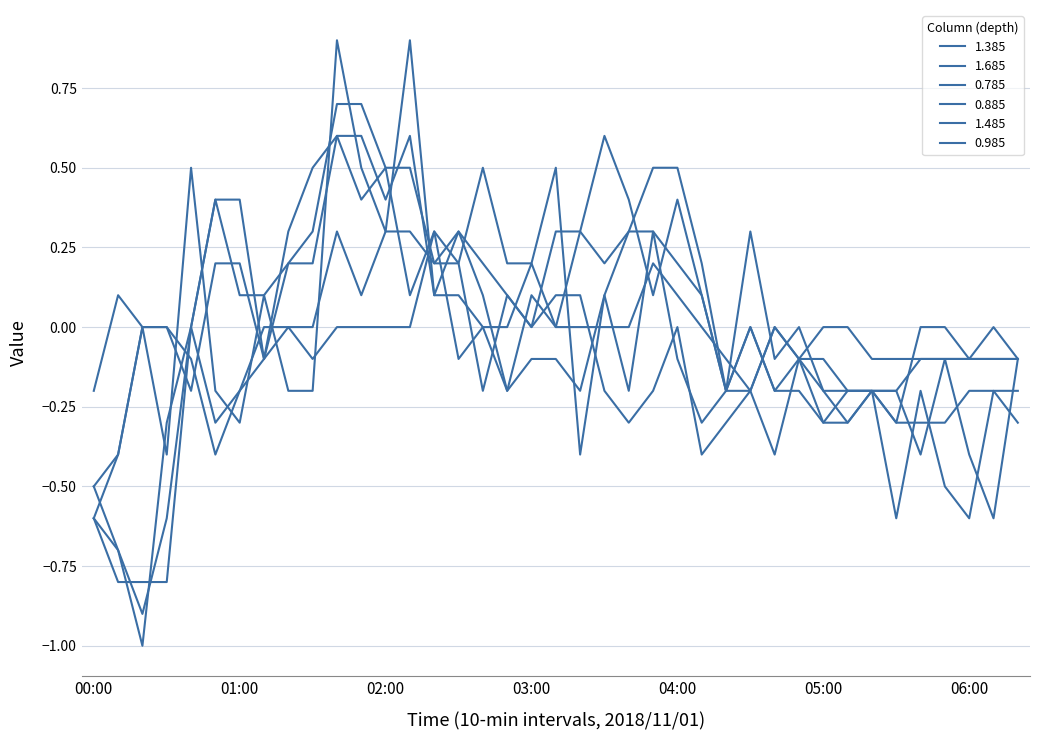

True or false: 1.685 and 0.885 intersect in this chart.

True